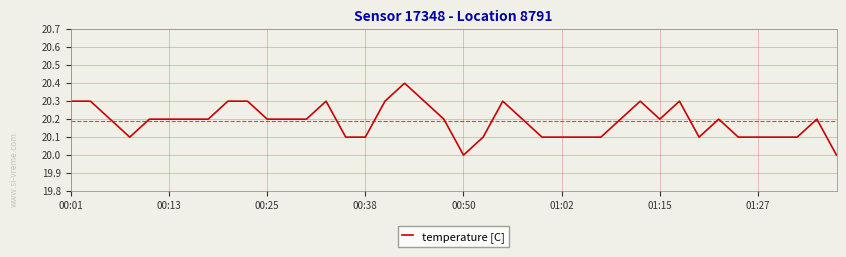

What is the difference between the maximum and minimum values?

0.4